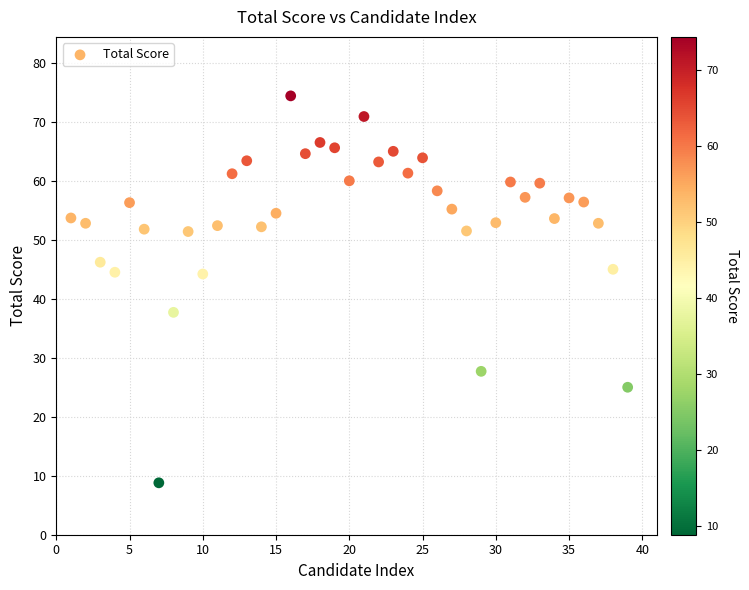

What is the range of Y values (max minus min)?

65.6